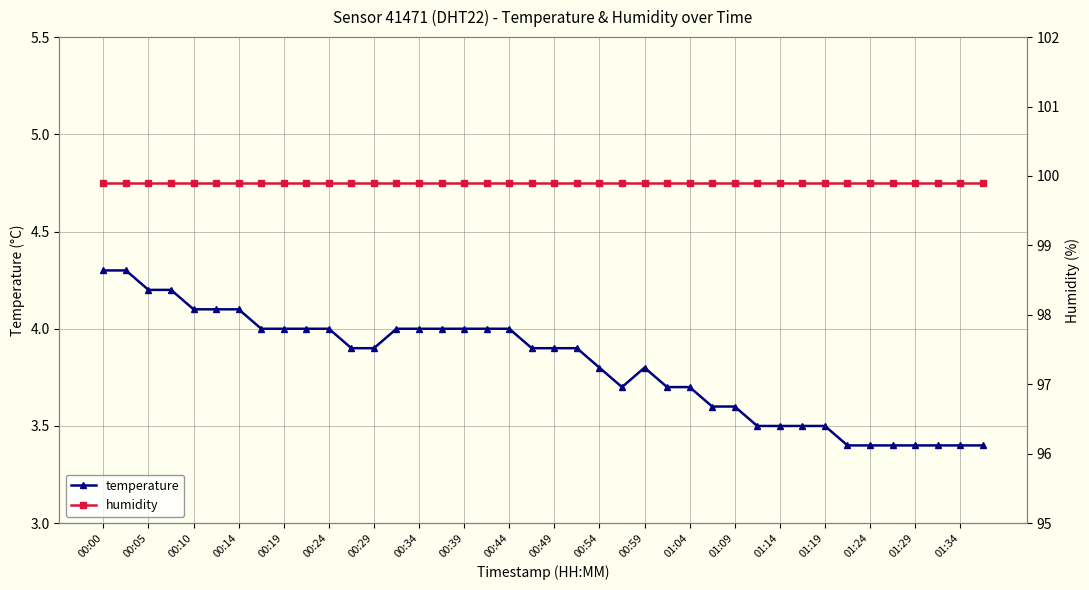

The value of temperature at 01:24 is 1.1. True or false?

False